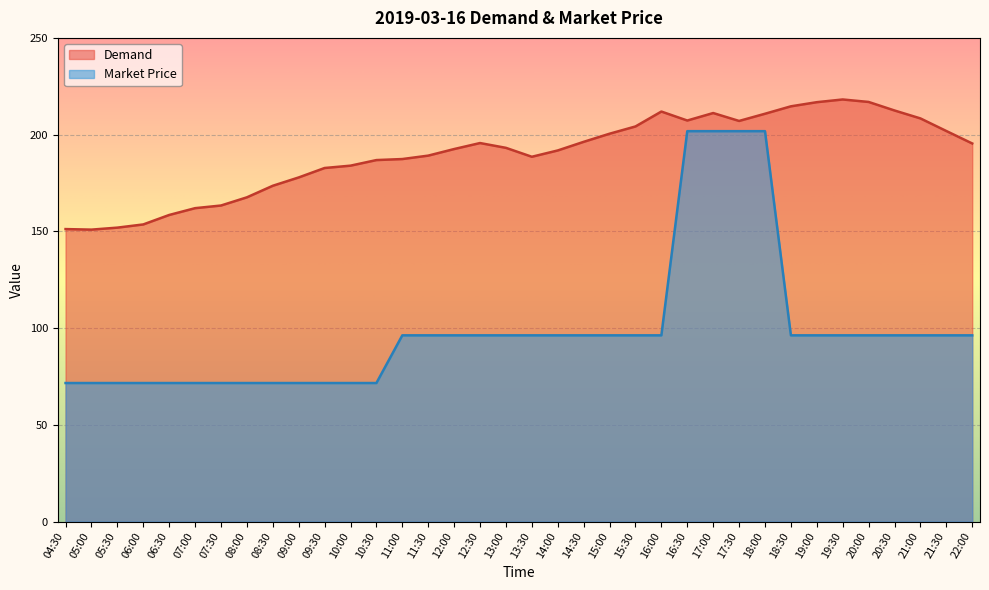

What is the average value of the Market Price series?

99.1